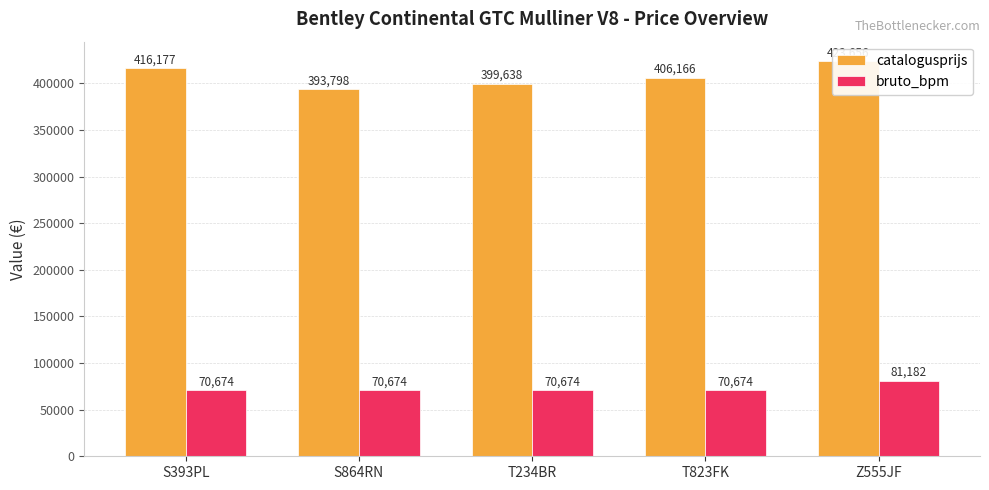

How many bars are there in each group?

2